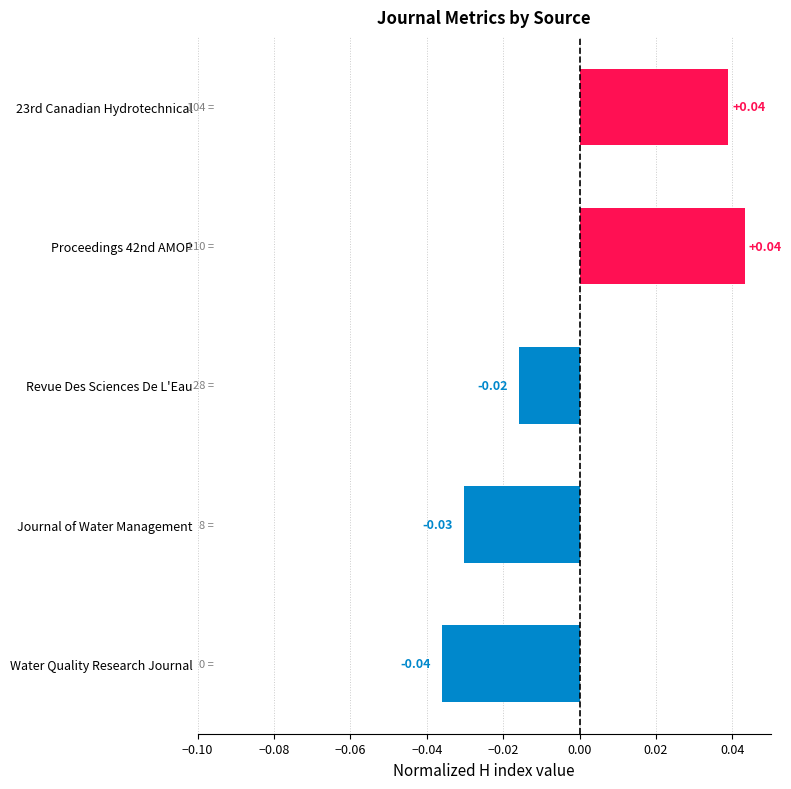

What is the label of the 3rd bar from the top?

Revue Des Sciences De L'Eau